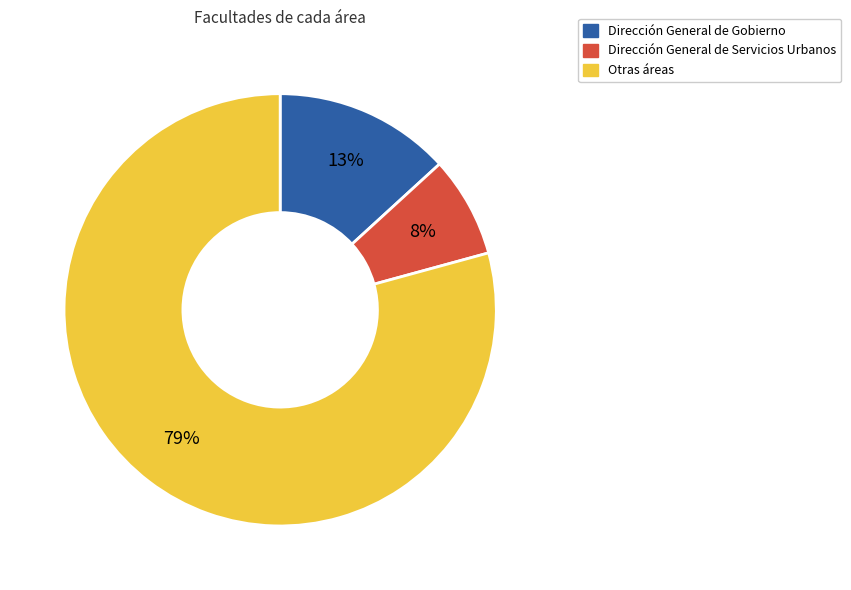

How many slices are in this pie chart?

3